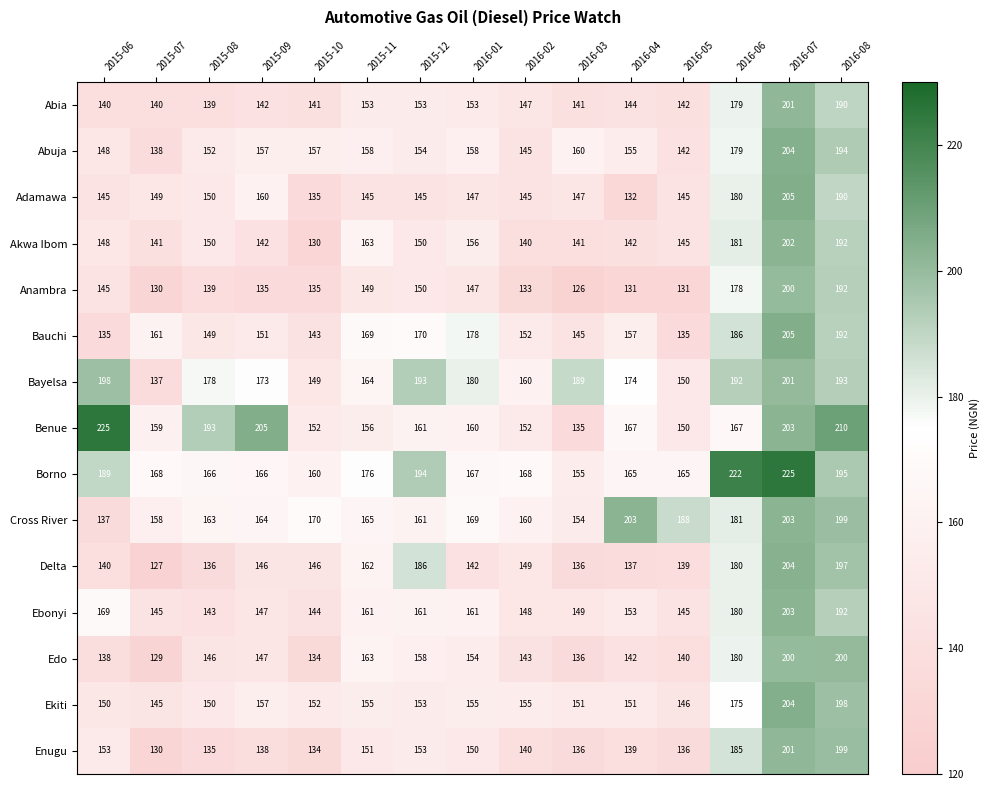

How many distinct data groups are displayed?

15